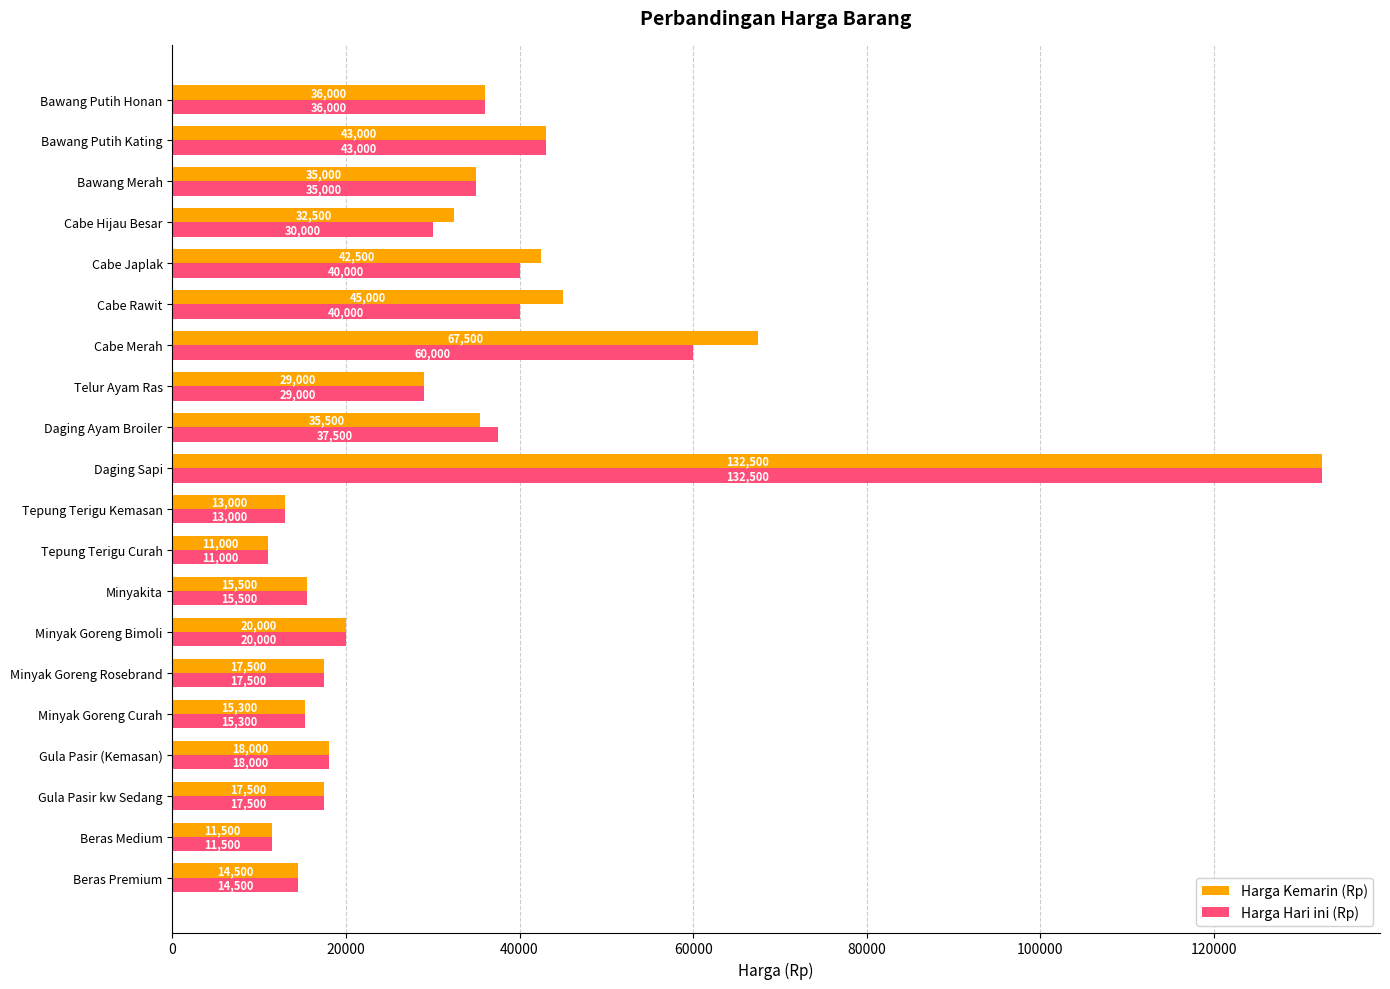

Where is Harga Kemarin (Rp) nearest to the value 71750?

Cabe Merah